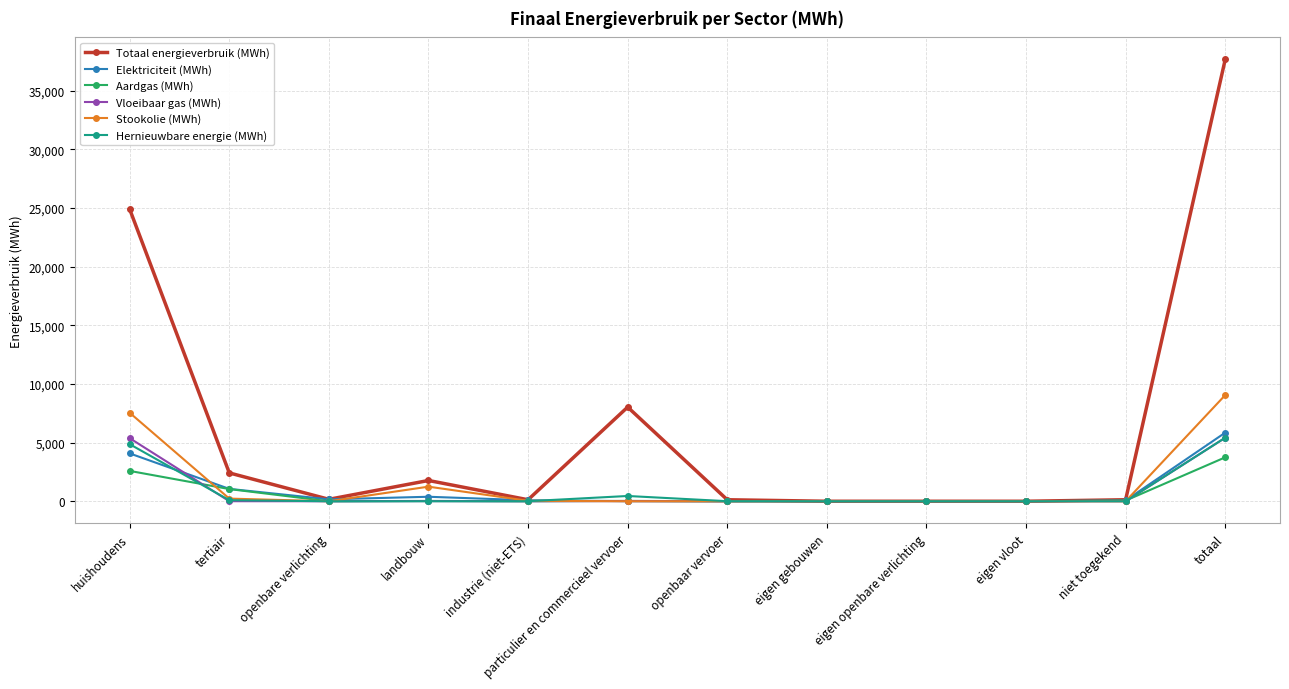

What are all the series names shown in the legend?

Totaal energieverbruik (MWh), Elektriciteit (MWh), Aardgas (MWh), Vloeibaar gas (MWh), Stookolie (MWh), Hernieuwbare energie (MWh)